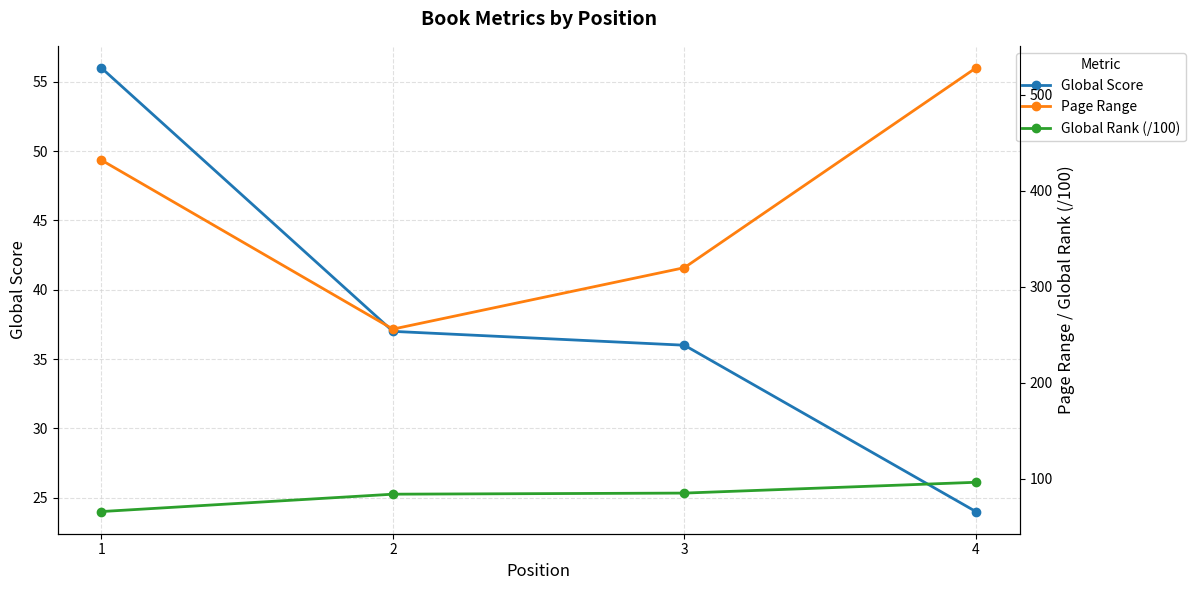

Reading left to right, what are all the values shown in this chart?

Global Score: 1=56.0	2=37.0	3=36.0	4=24.0
Page Range: 1=432.0	2=256.0	3=320.0	4=528.0
Global Rank (/100): 1=65.9	2=84.0	3=85.2	4=96.4